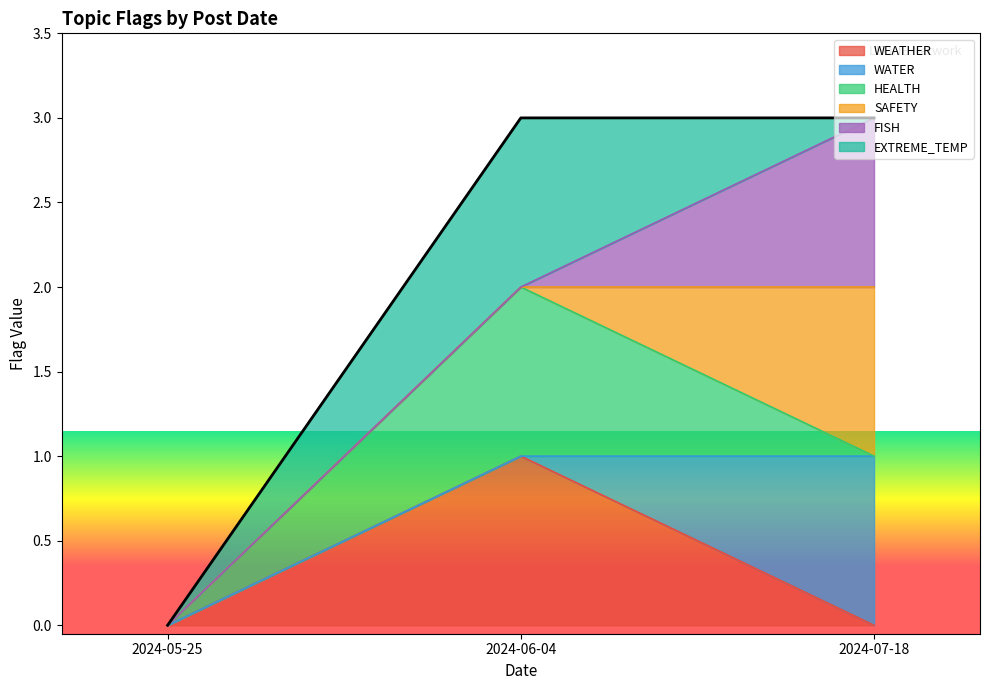

Which has a higher value, 2024-06-04 or 2024-05-25?

2024-06-04